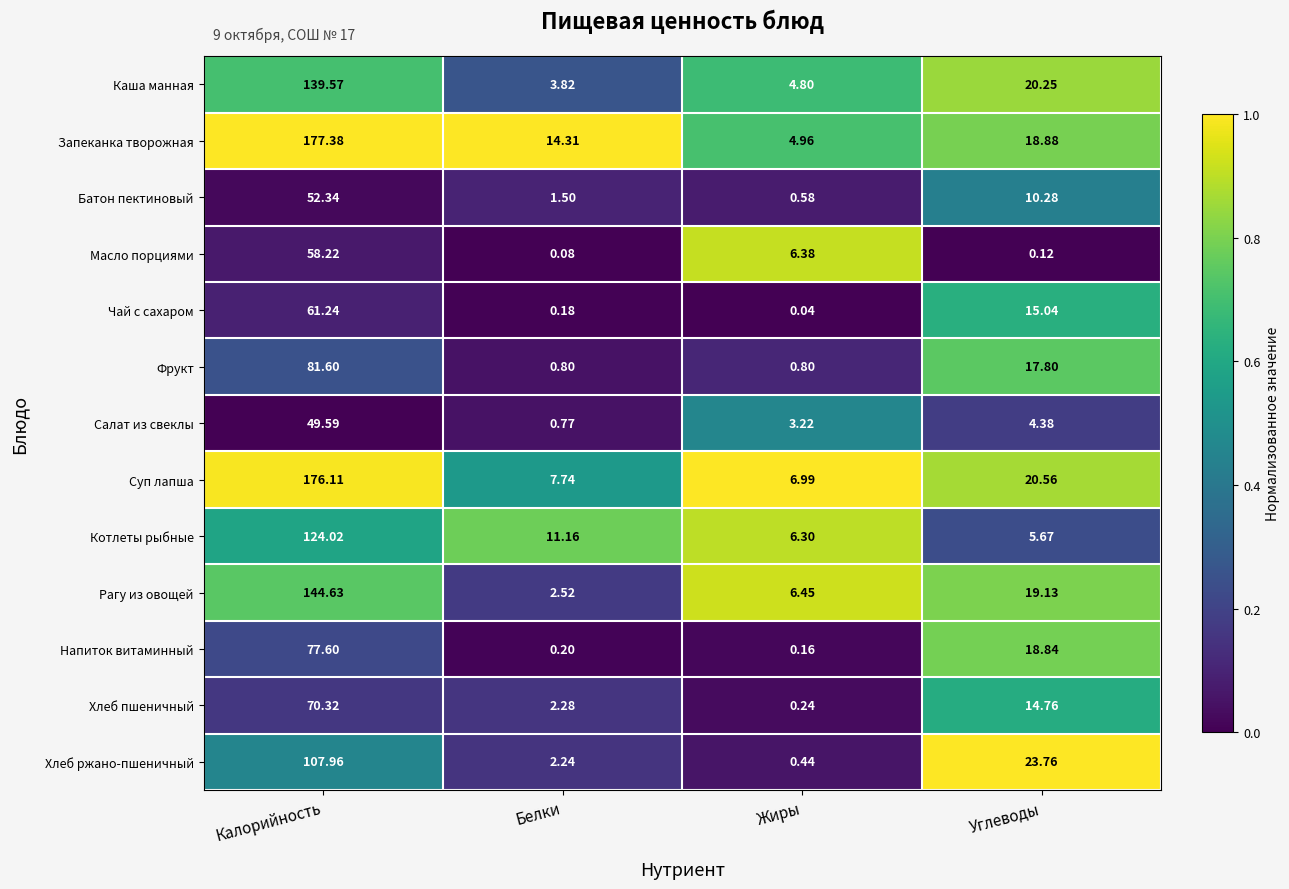

What is the maximum value shown in the chart?

177.4